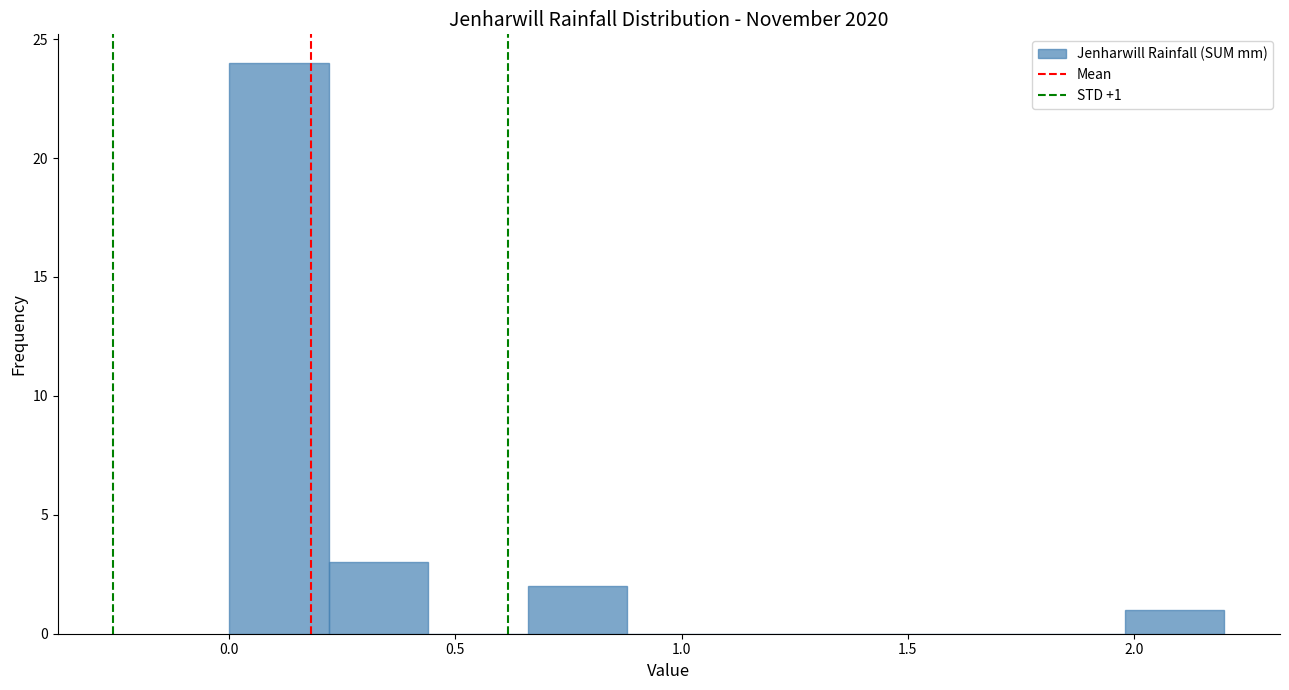

Over which range of the x-axis is the bar tallest?

0.00 to 0.22